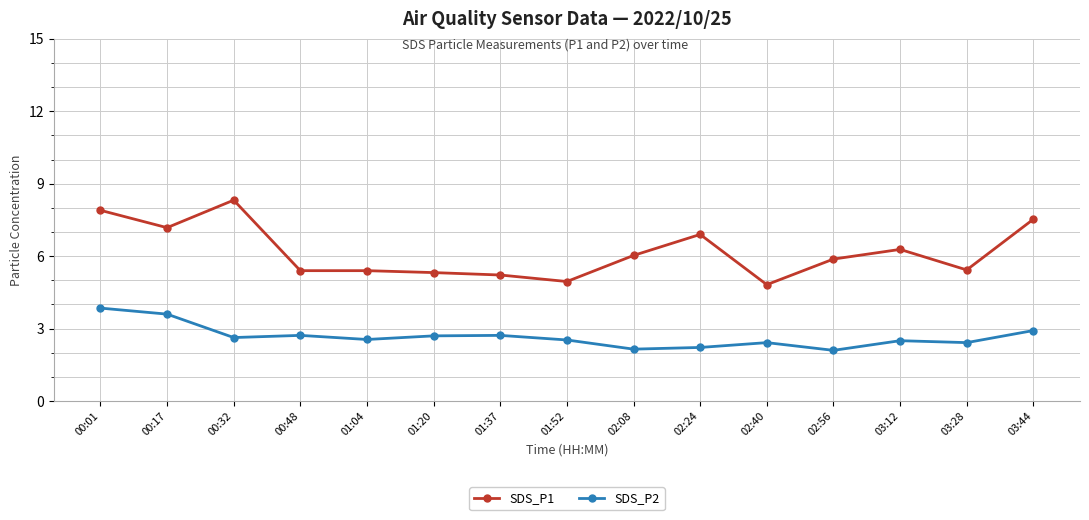

At which category is the sum across all series the highest?

00:01